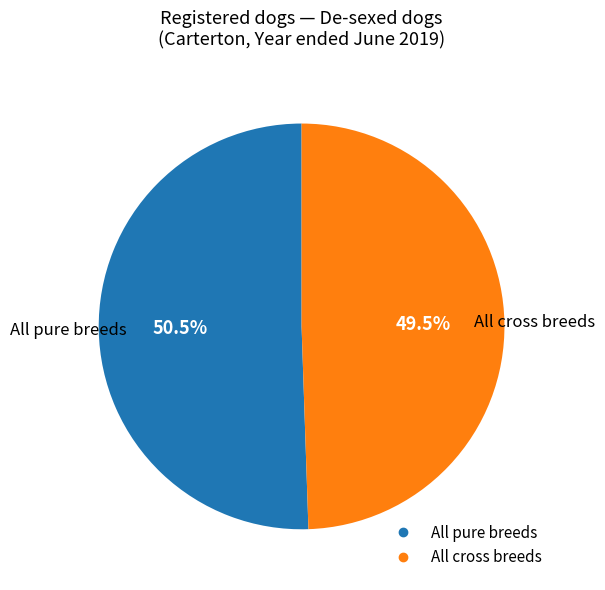

How many segments does this pie chart have?

2